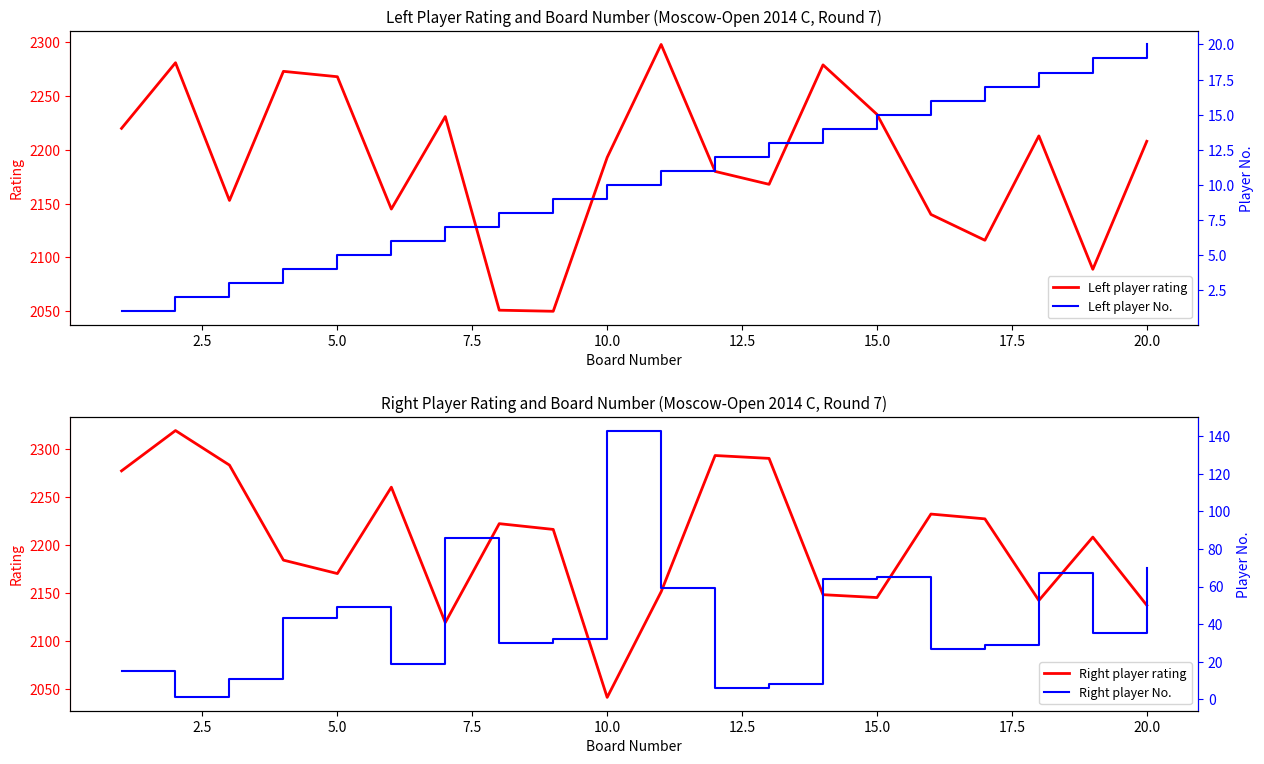

Is it true that Left player rating equals 2233 at 15.0?

True